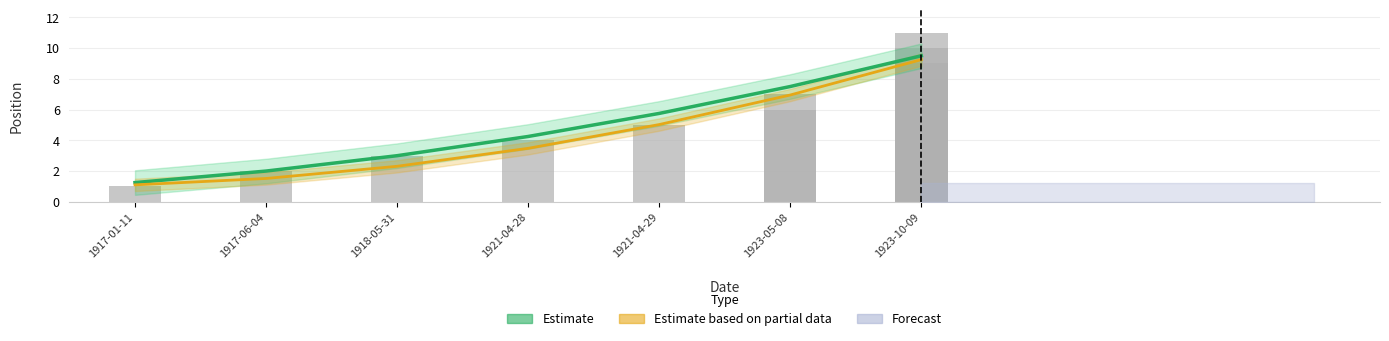

What is the maximum value shown in the chart?

9.5